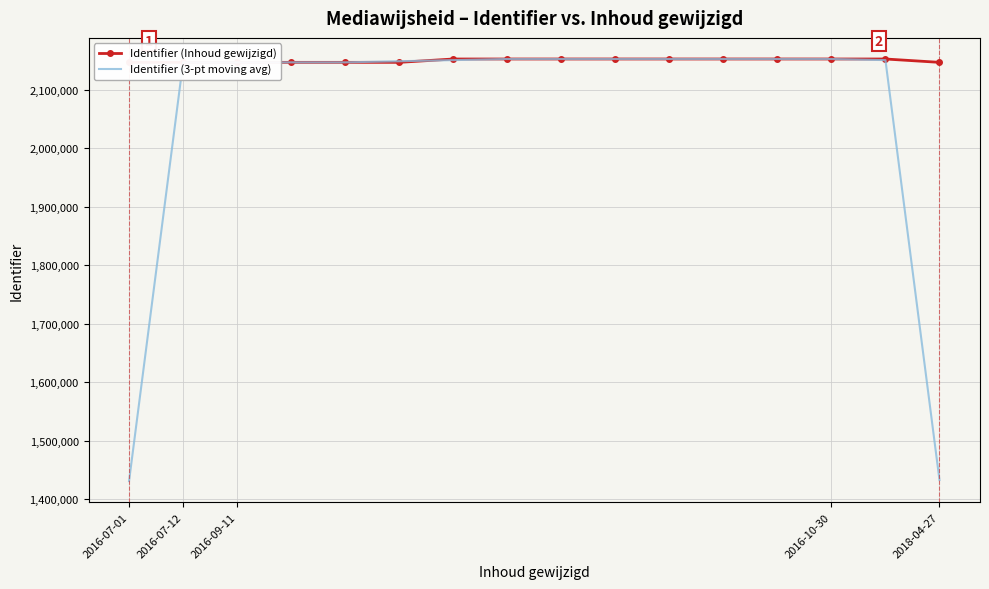

Reading left to right, extract all data points from this chart.

Identifier (Inhoud gewijzigd): 2146909.0	2146911.0	2146912.0	2146913.0	2146914.0	2146915.0	2152638.0	2152641.0	2152642.0	2152643.0	2152646.0	2152647.0	2152649.0	2152644.0	2152645.0	2146916.0
Identifier (3-pt moving avg): 1431273.3	2146910.7	2146912.0	2146913.0	2146914.0	2148822.3	2150731.3	2152640.3	2152642.0	2152643.7	2152645.3	2152647.3	2152646.7	2152646.0	2150735.0	1433187.0